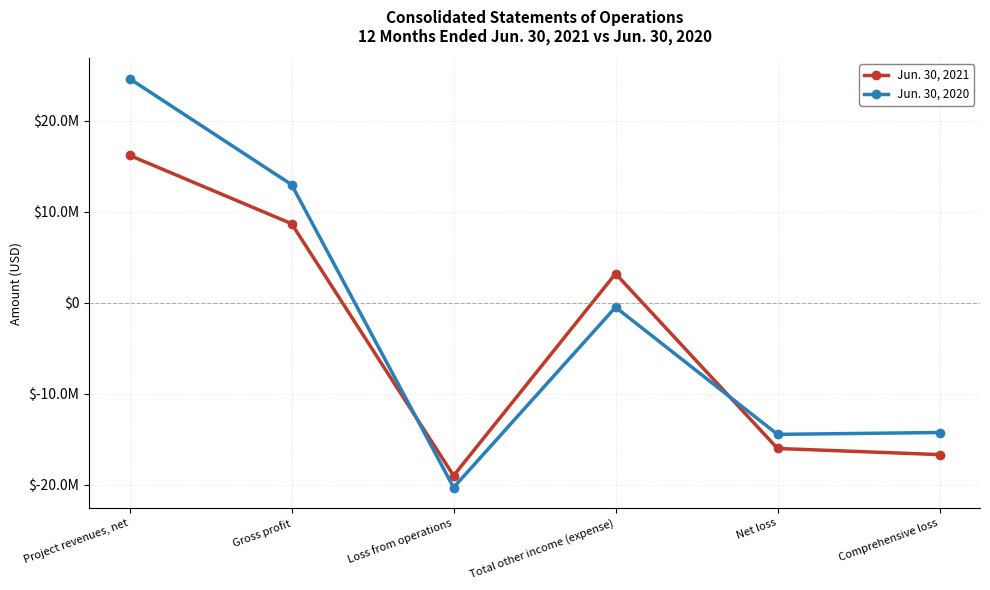

What are all the series names shown in the legend?

Jun. 30, 2021, Jun. 30, 2020